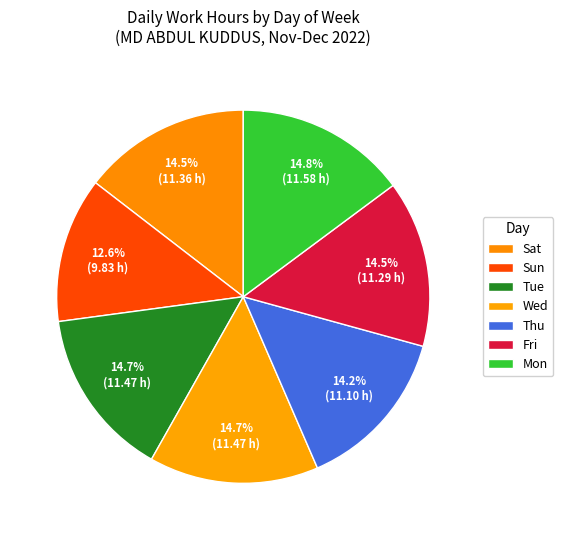

Is it true that Sat is 15% of the pie?

True